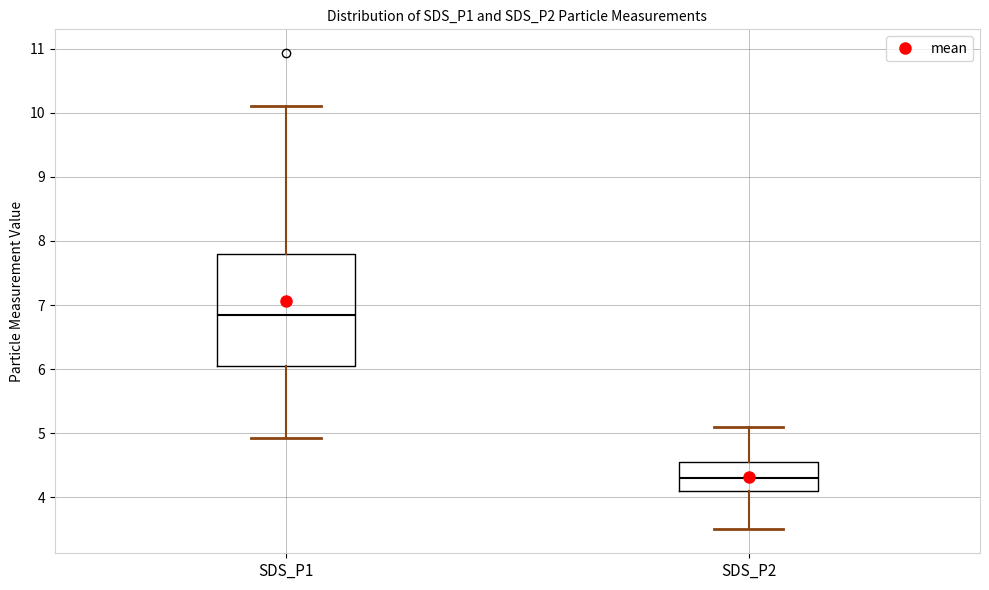

Reading left to right, transcribe this box plot: for each box, give where its median line is, the range the box spans, and where its two whiskers end, as read against the y-axis. The values are not printed on the chart, so give them approximately, as read against the axis.

SDS_P1: median 6.9, box 6.0 to 7.8, whiskers 4.9 to 10.1
SDS_P2: median 4.3, box 4.1 to 4.6, whiskers 3.5 to 5.1